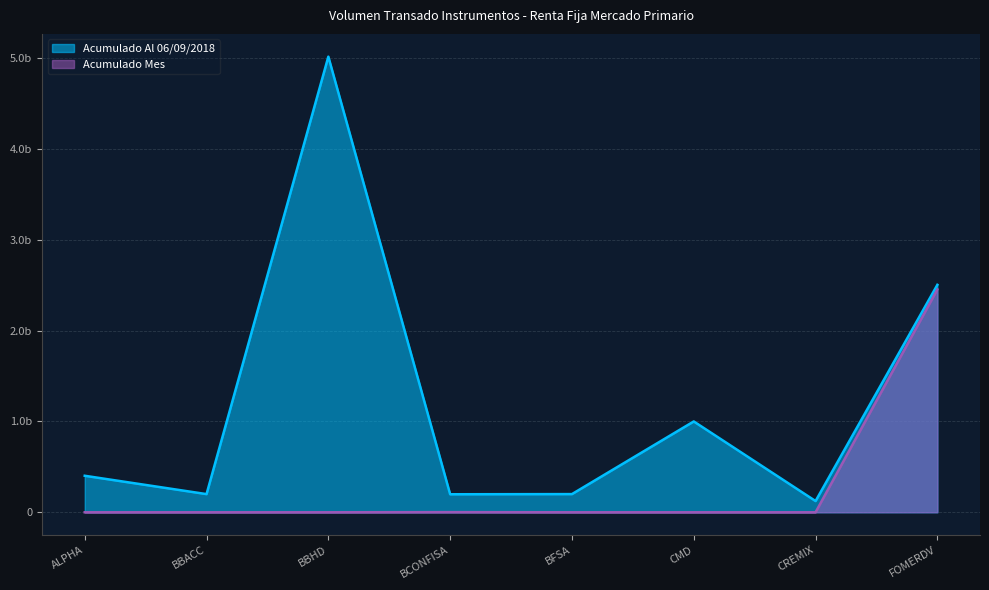

Rank the series at ALPHA from lowest to highest value.

Acumulado Mes, Acumulado Al 06/09/2018